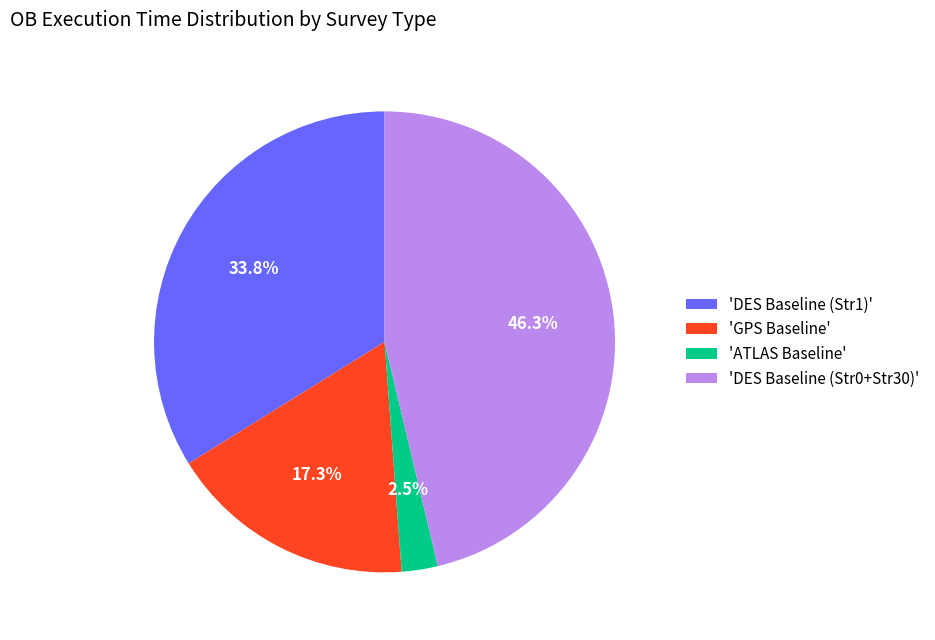

What is the smallest slice in the pie chart?

'ATLAS Baseline'